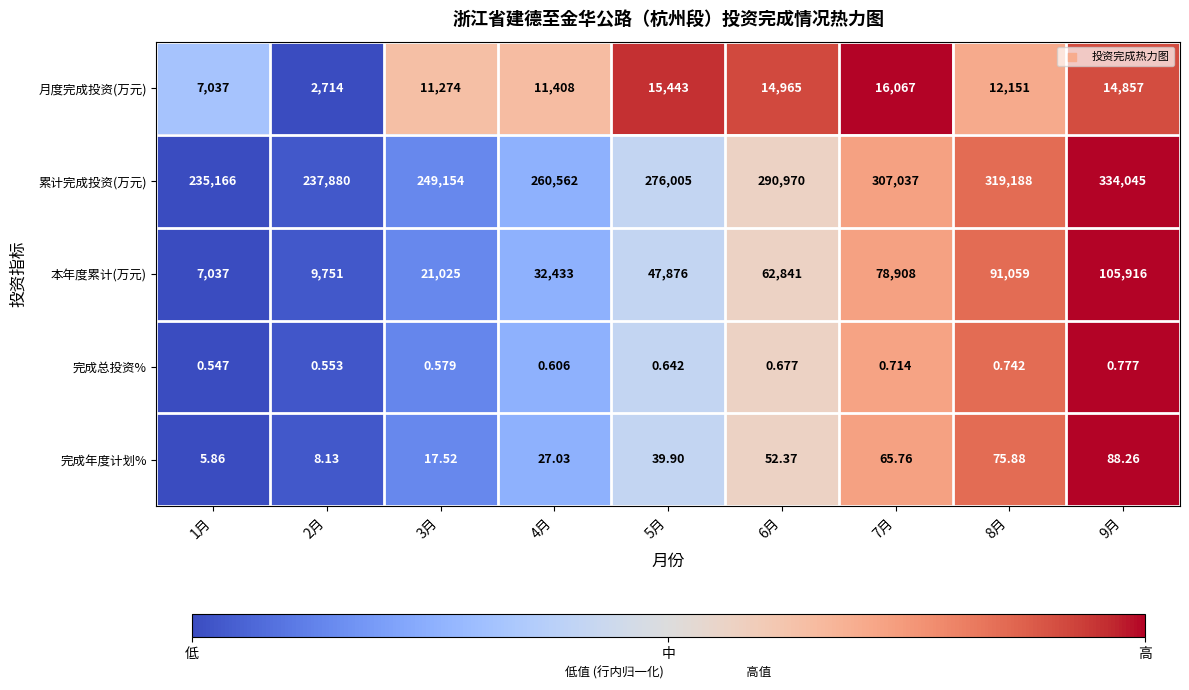

Is the value of 月度完成投资(万元) at 8月 greater than the value of 累计完成投资(万元) at 2月?

No